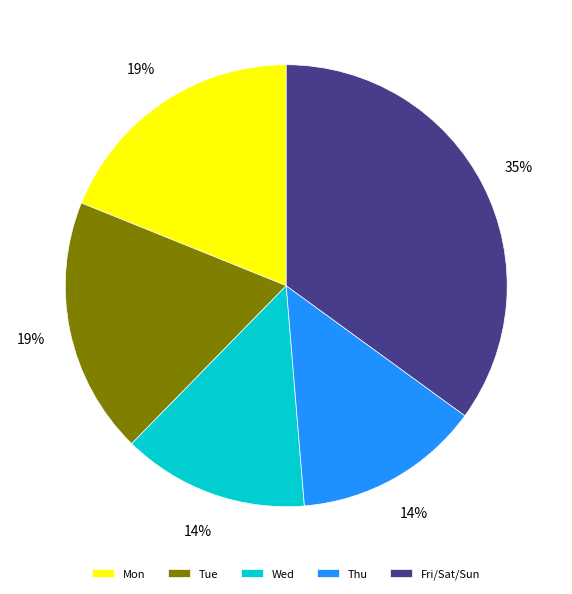

What is the largest slice in the pie chart?

Fri/Sat/Sun